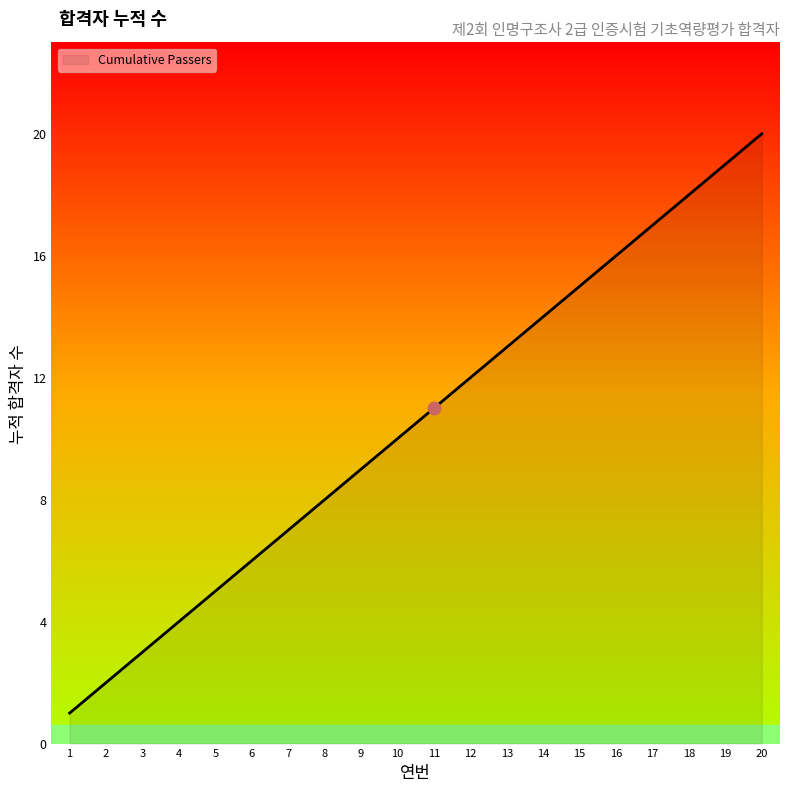

What is the change in value from 5 to 16?

+11